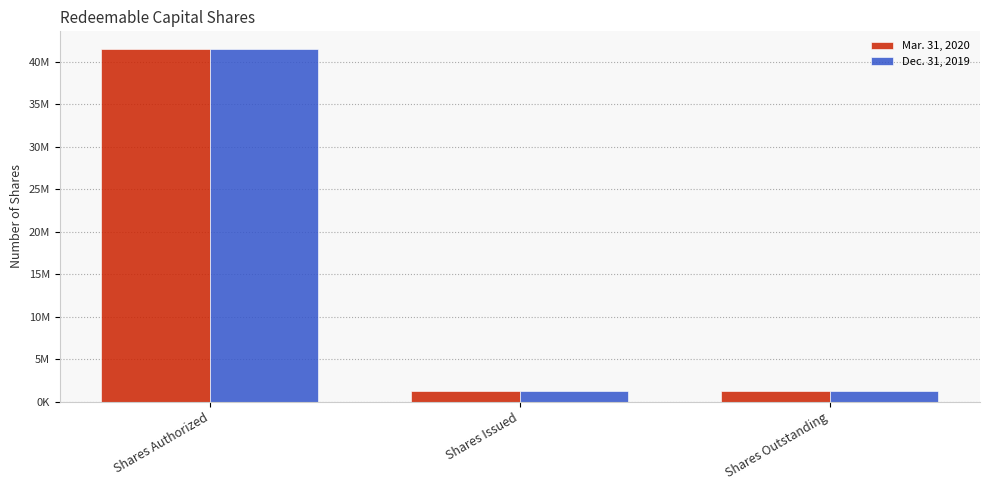

True or false: Dec. 31, 2019 has a value of 1300000 at Shares Outstanding.

True